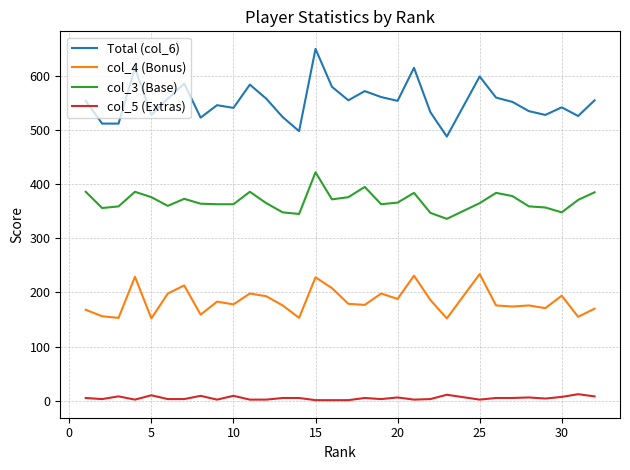

Which series has the largest total across all categories?

Total (col_6)